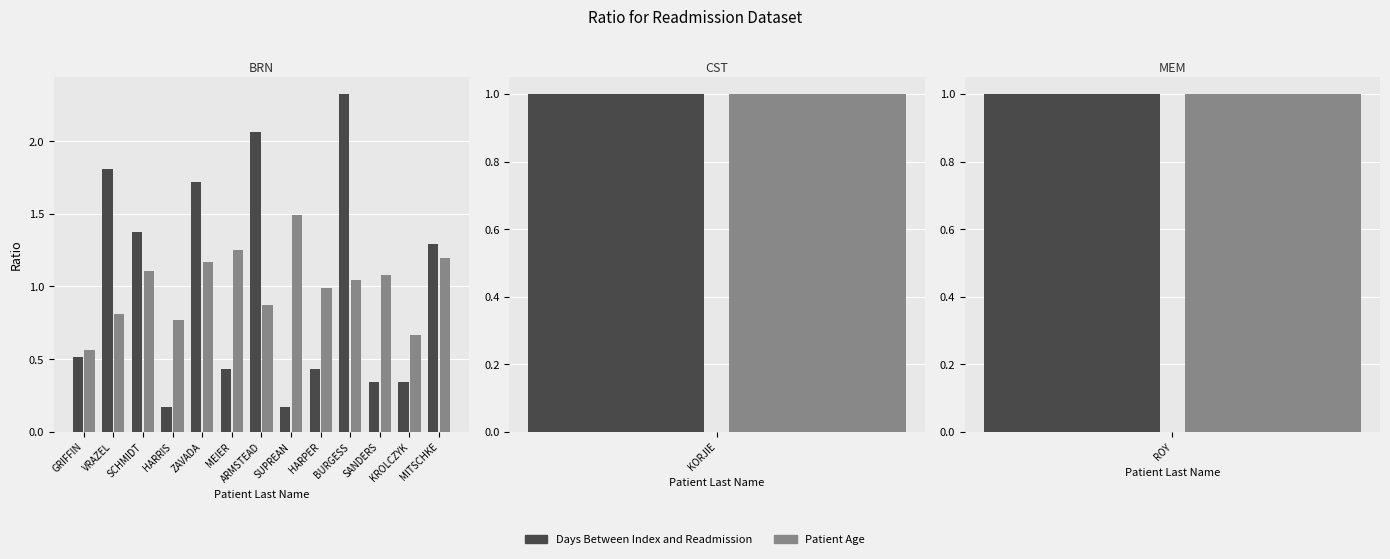

List the labels in order of Days Between Index and Readmission value, largest first.

BURGESS, ARMSTEAD, VRAZEL, ZAVADA, SCHMIDT, MITSCHKE, GRIFFIN, MEIER, HARPER, SANDERS, KROLCZYK, HARRIS, SUPREAN